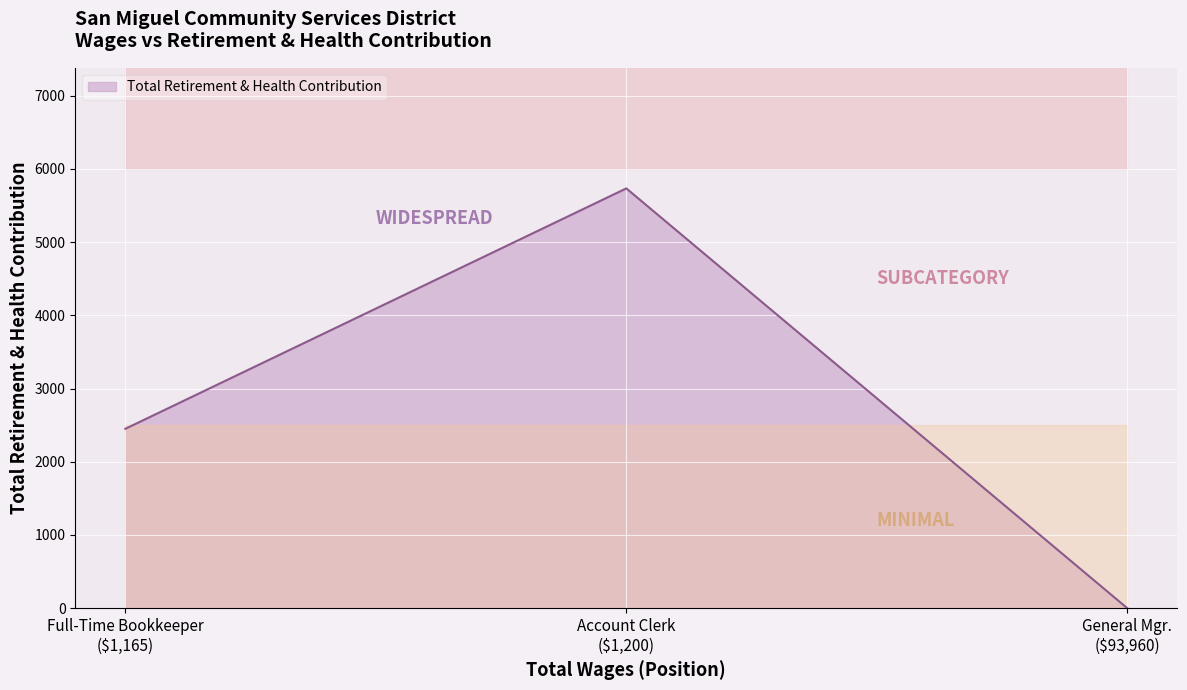

Is it true that the value at Full-Time Bookkeeper is 3914?

False